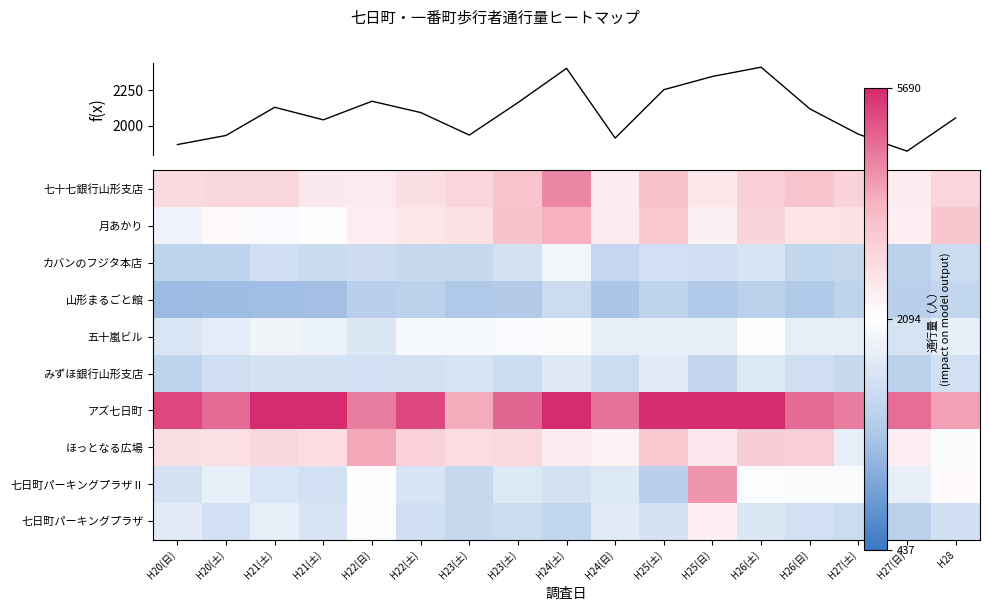

Is the value of みずほ銀行山形支店 at H20(土) greater than the value of カバンのフジタ本店 at H26(日)?

Yes